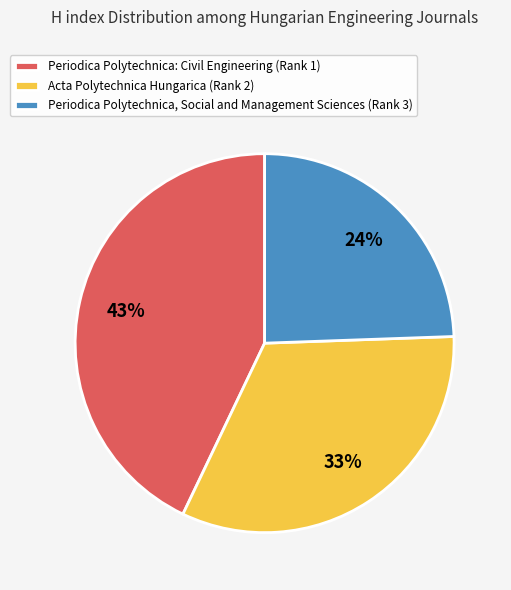

How many segments does this pie chart have?

3